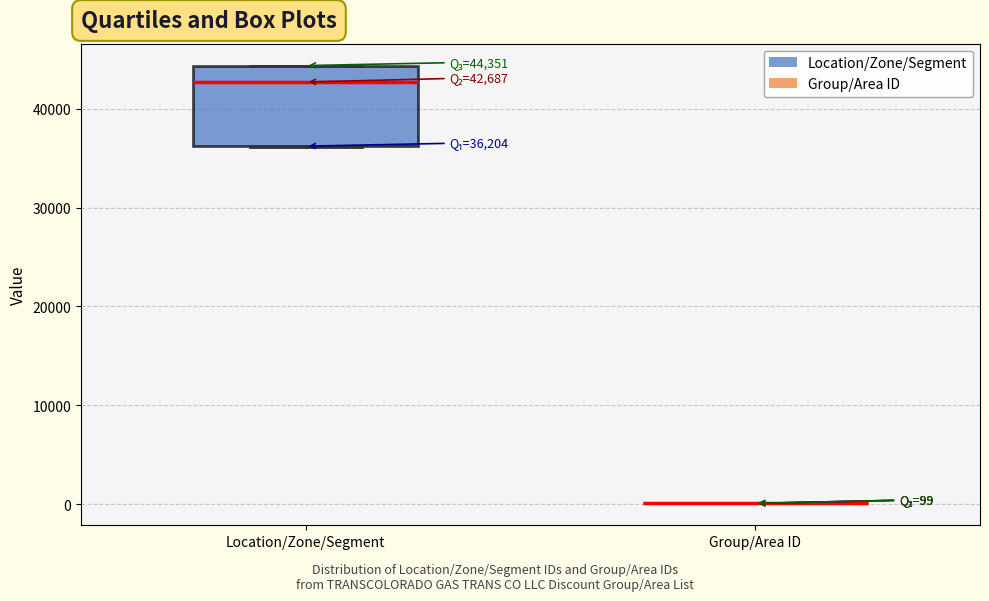

Which box is the tallest, from its lower edge to its upper edge?

Location/Zone/Segment